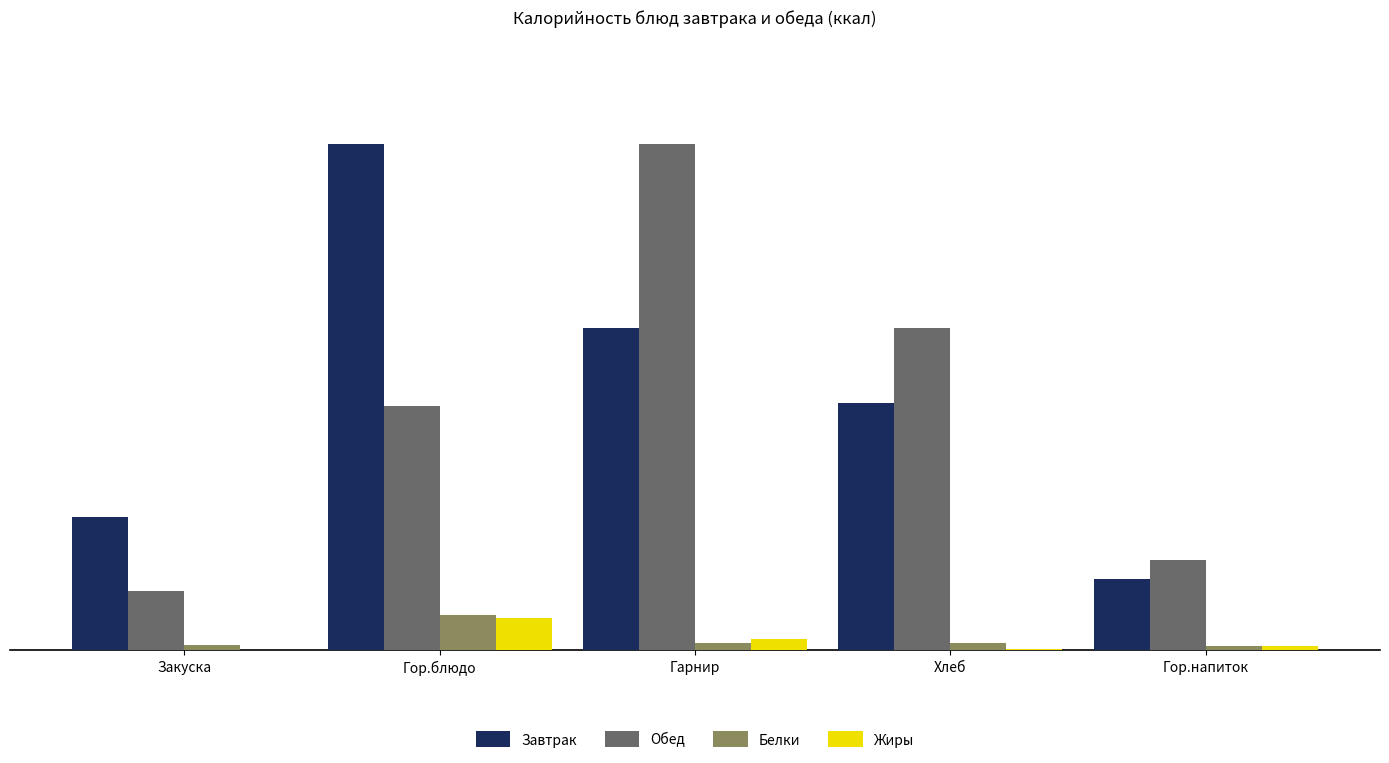

What is the maximum value shown in the chart?

207.0